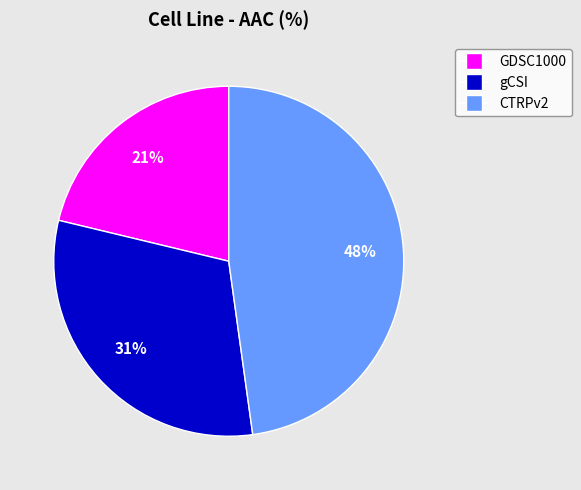

Is it true that GDSC1000 is 12% of the pie?

False